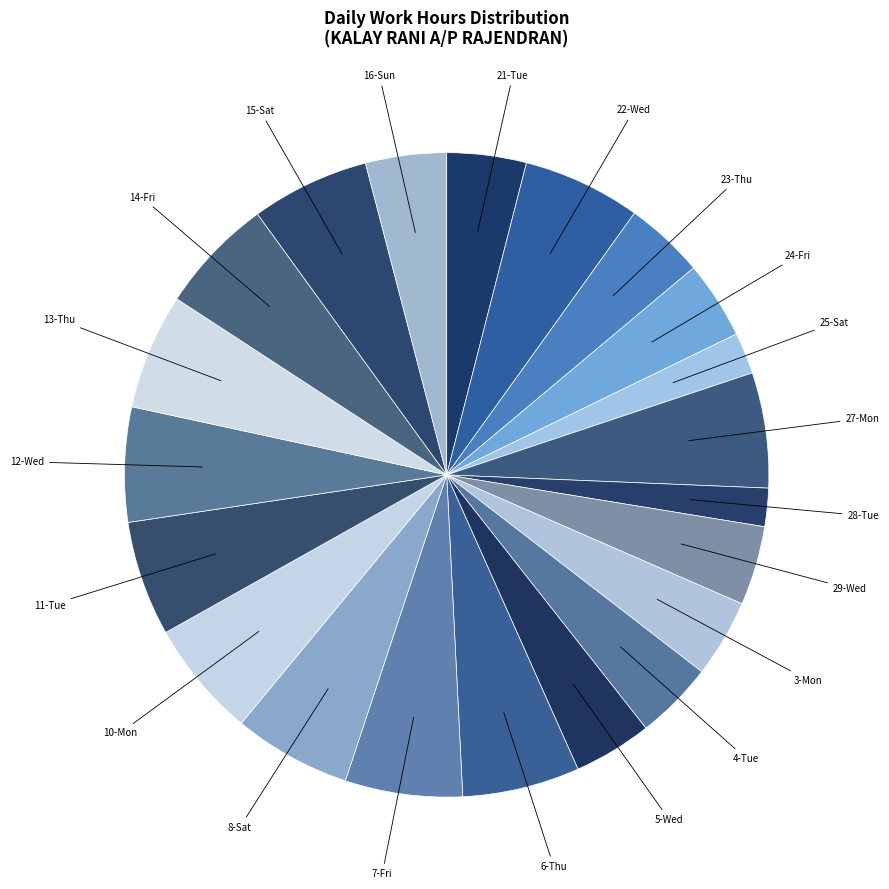

Is there any slice that represents more than half of the pie?

No